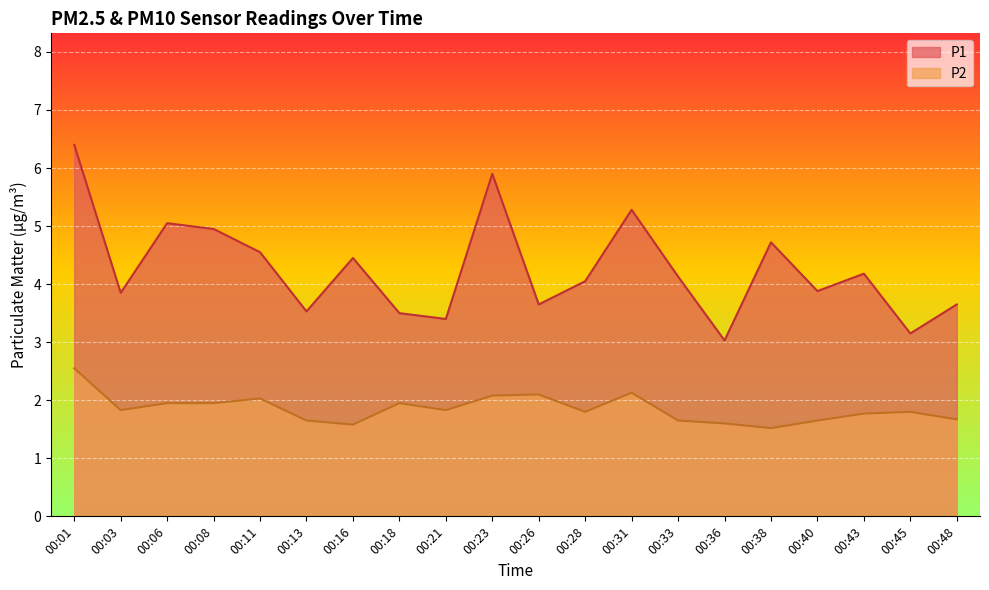

Does the chart display data point markers on the line(s)?

No